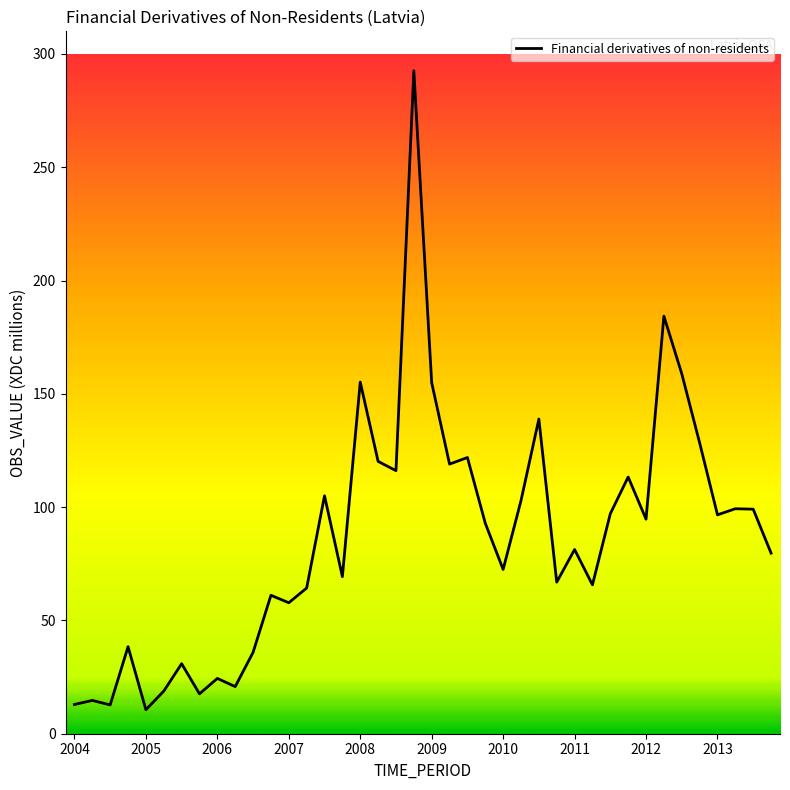

What is the greatest value displayed?

292.6